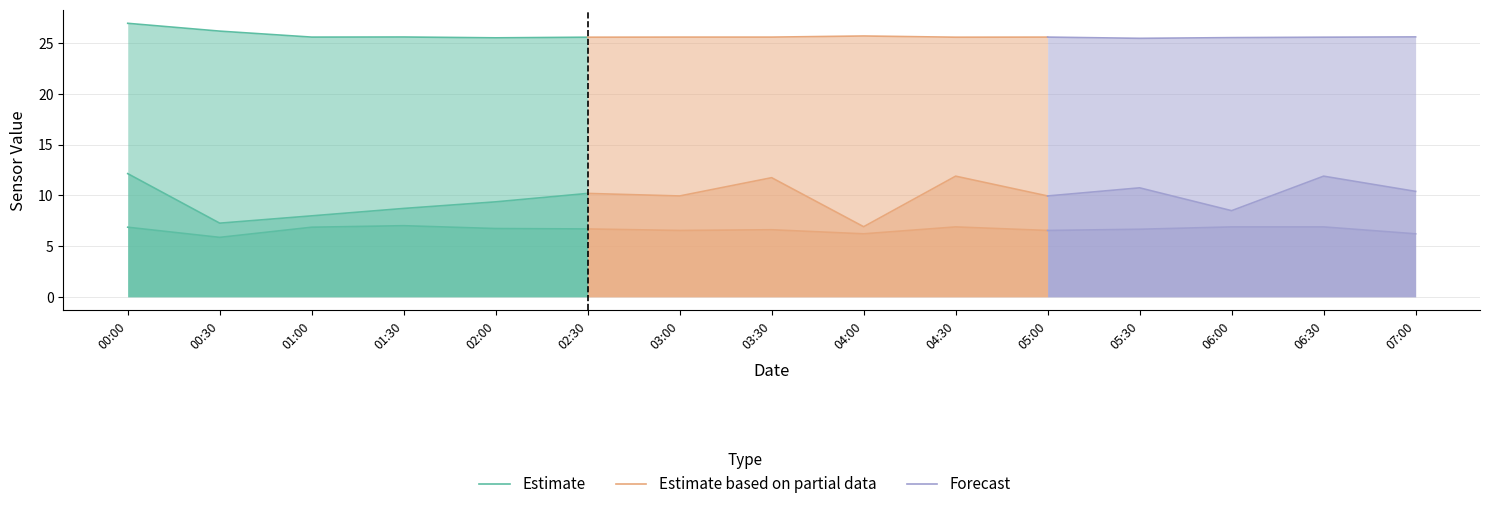

Which label corresponds to the largest value in the chart?

2022/07/03 00:00